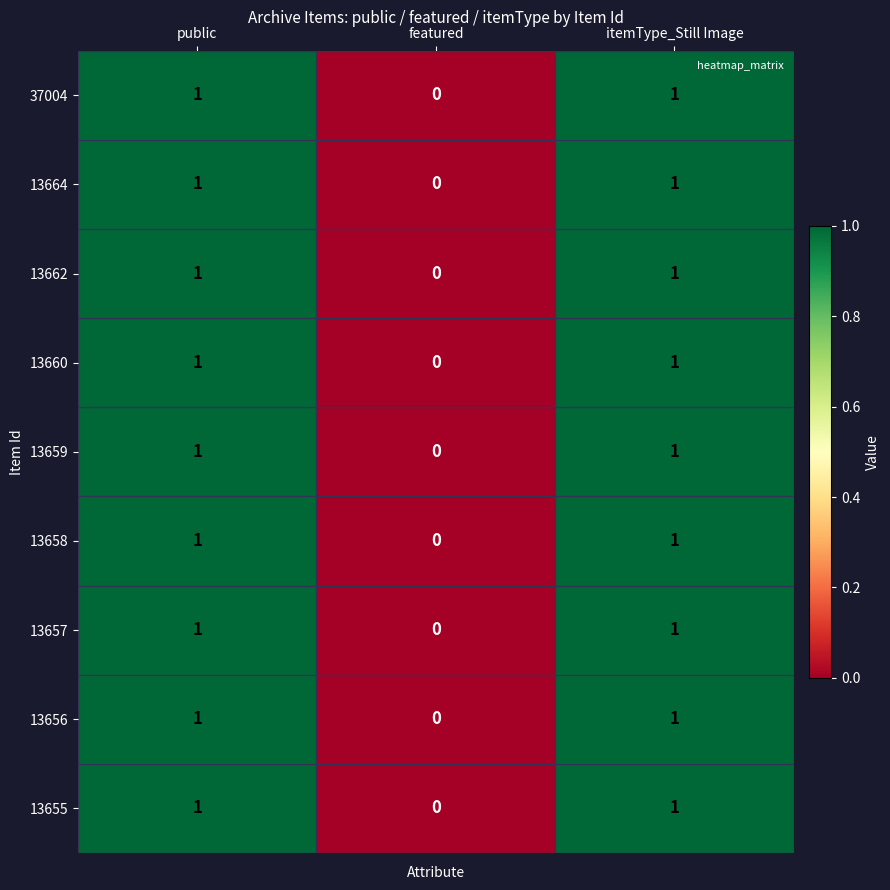

How many data points does each series have?

3